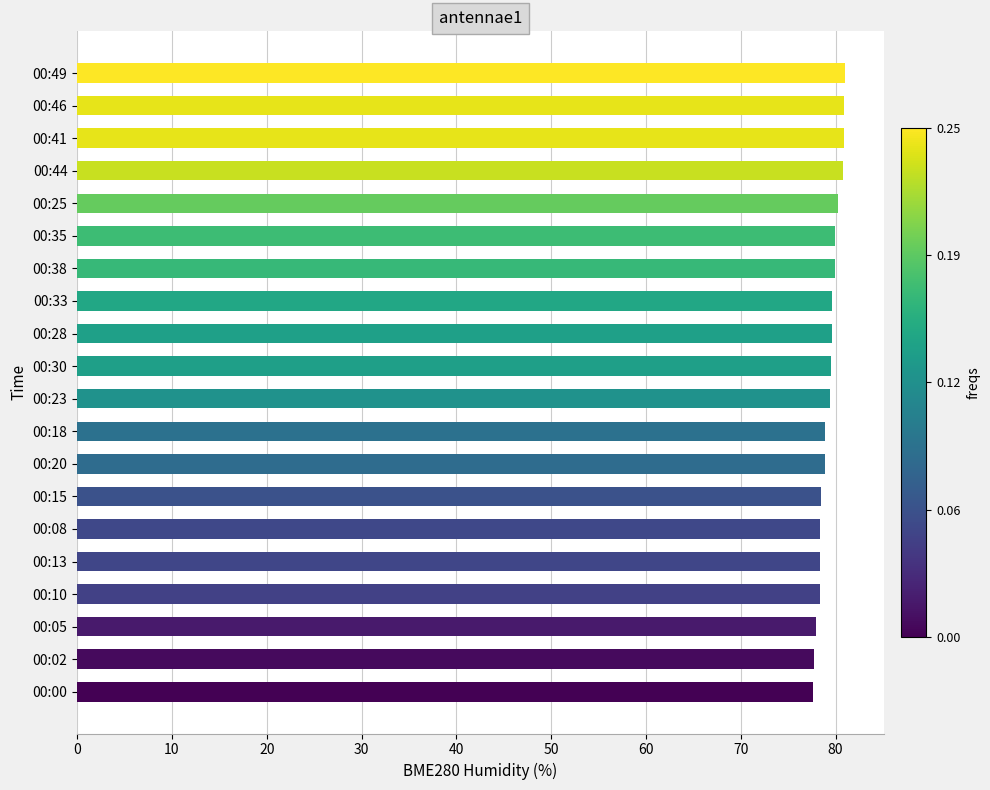

What is the difference between the maximum and minimum values?

3.4